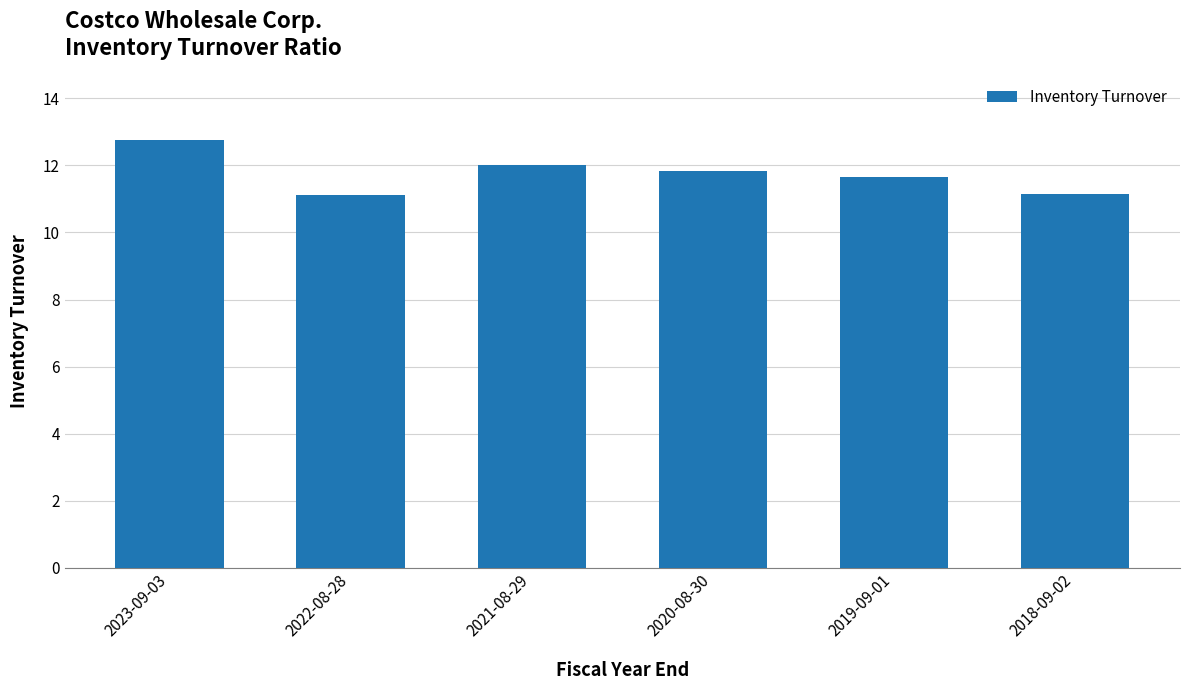

The value at 2018-09-02 is 3.9. True or false?

False